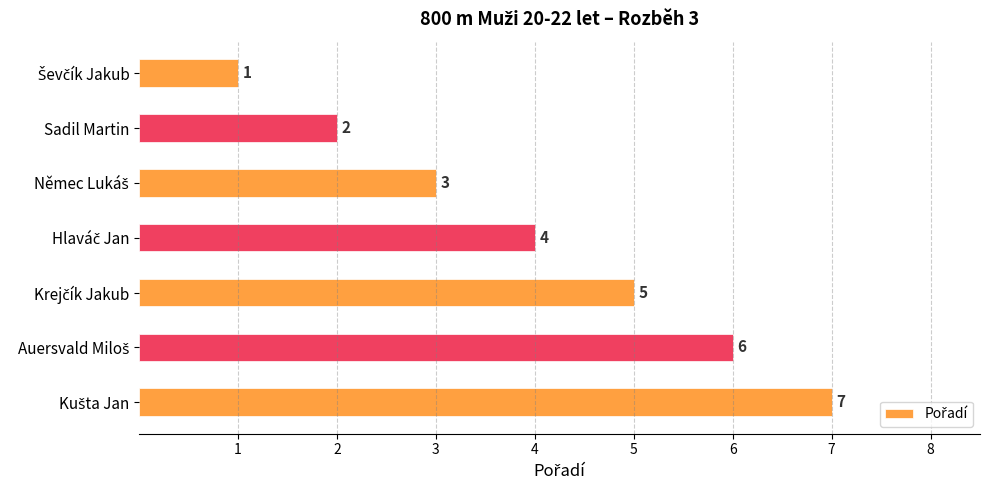

What is the minimum value shown in the chart?

1